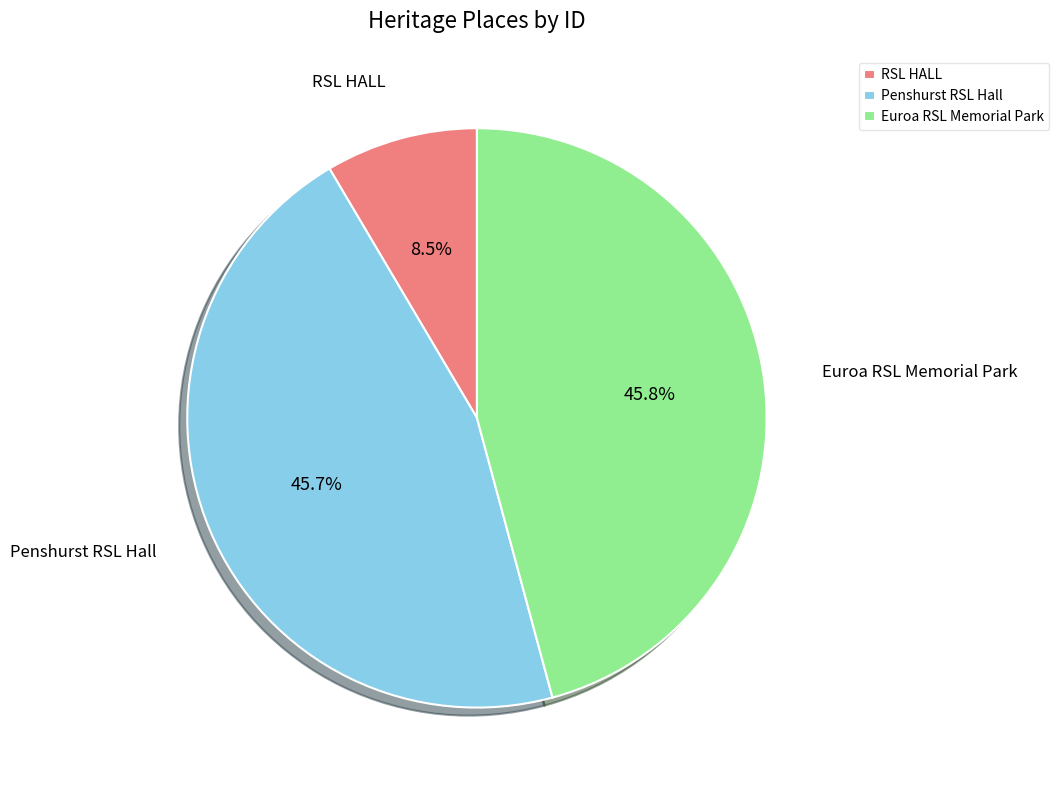

Do Euroa RSL Memorial Park and RSL HALL together represent more than half of the pie?

Yes